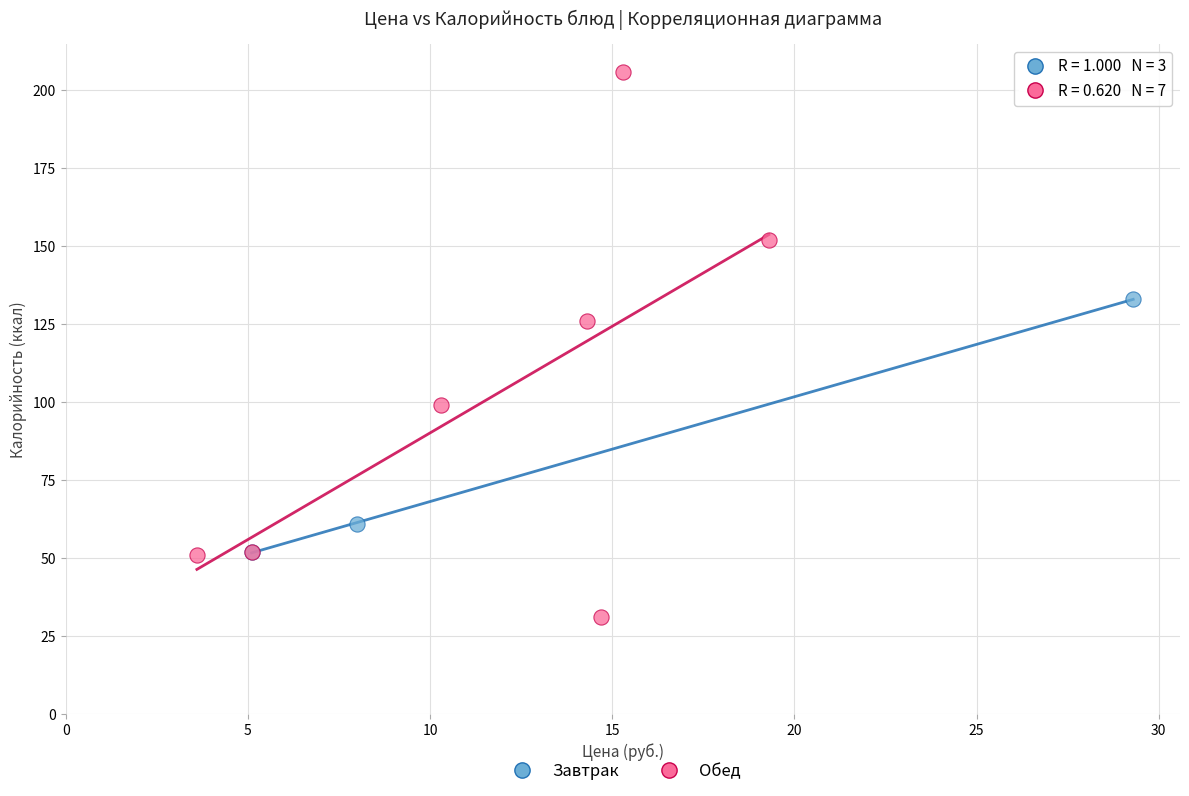

Which series reaches the minimum Y coordinate?

Обед